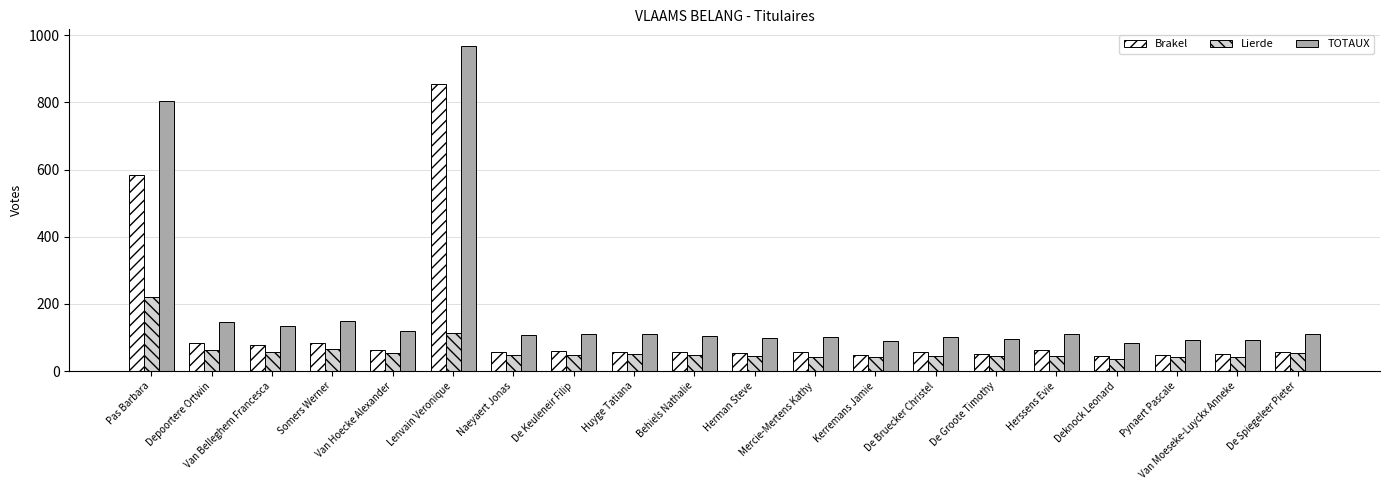

Which series has the largest range (max minus min)?

TOTAUX